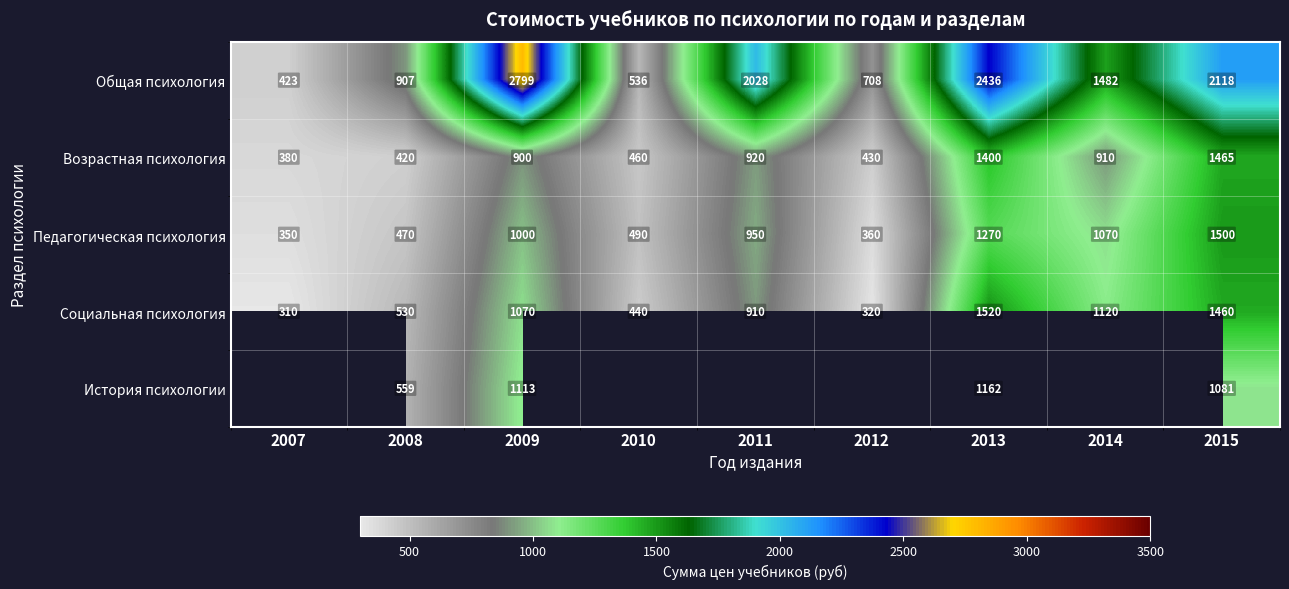

At which category is the sum across all series the highest?

2013